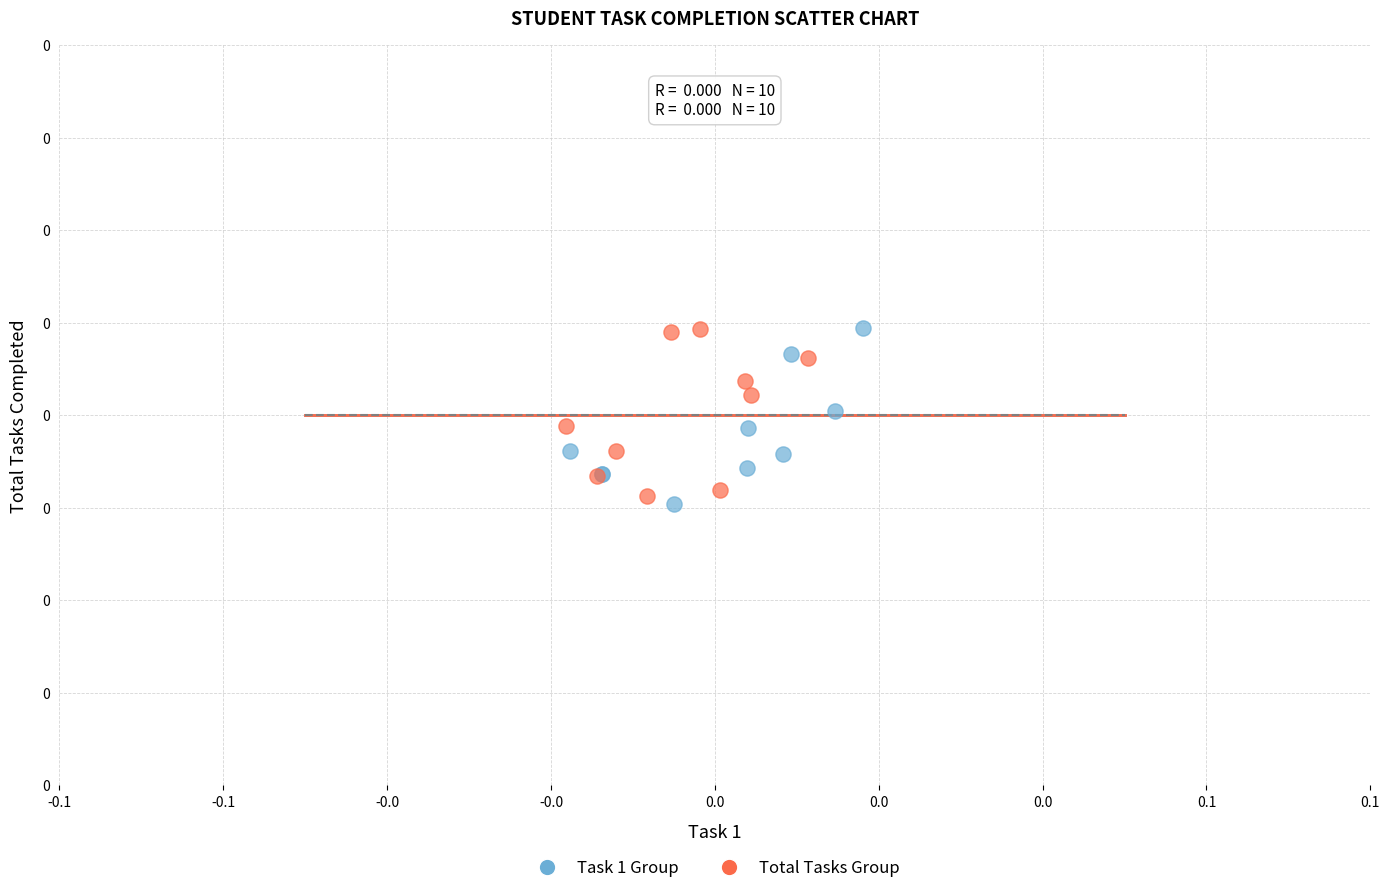

Which series contains the lowest Y value?

Task 1 Group